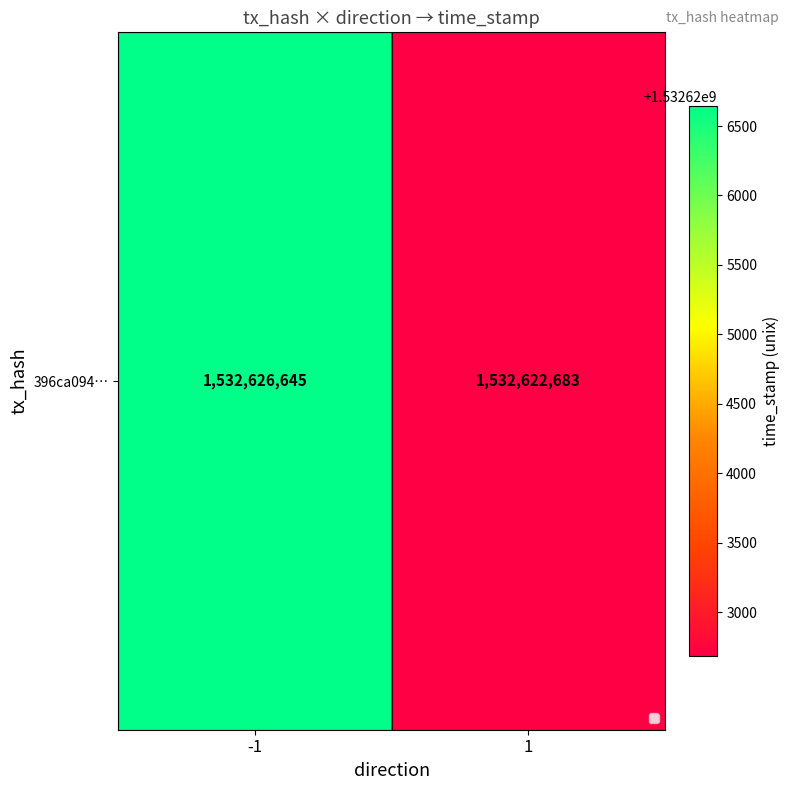

How many data points does each series have?

2